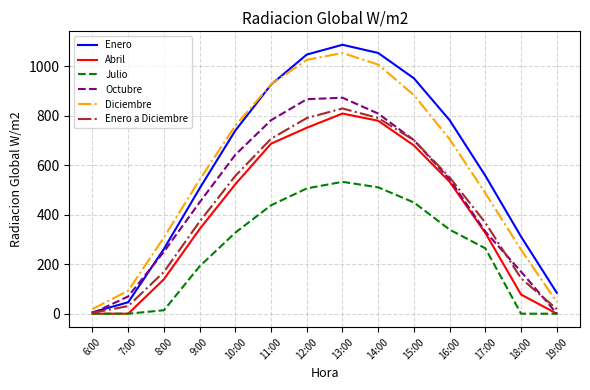

What is the difference between the Enero a Diciembre values at 6:00 and 11:00?

703.5